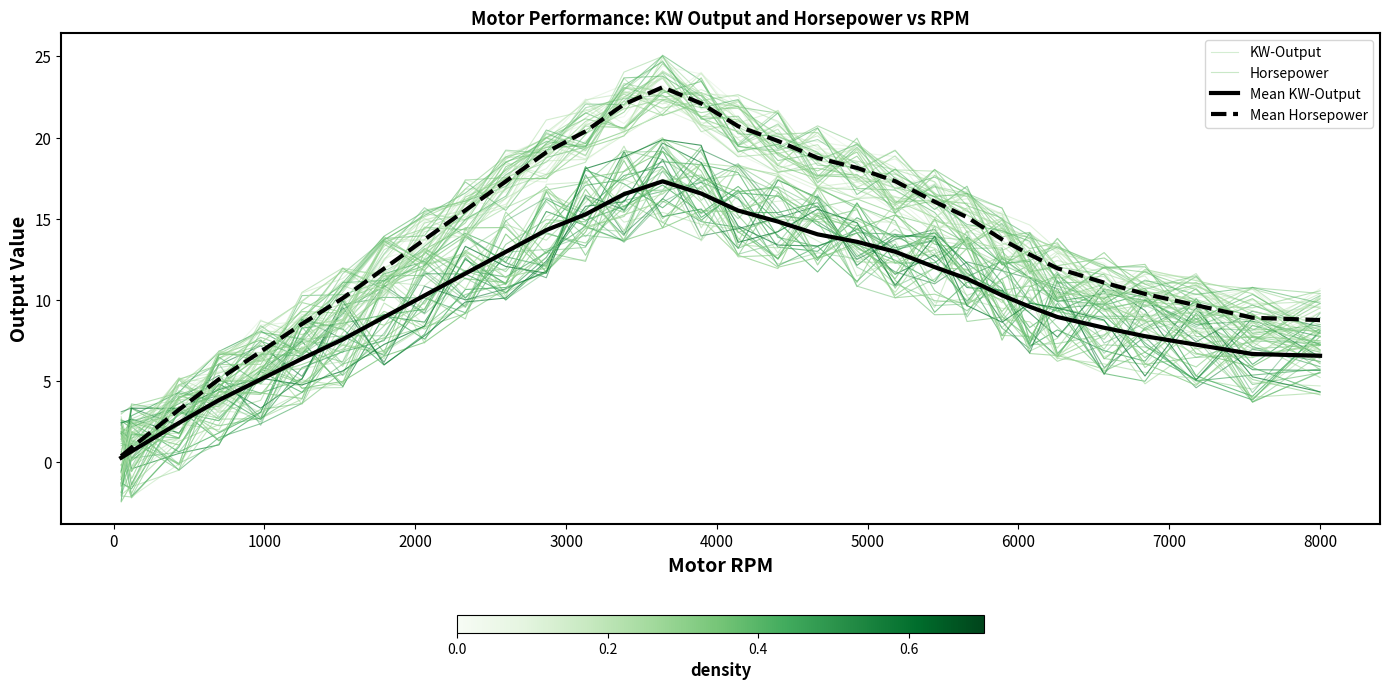

Which series has the widest spread of values?

Horsepower